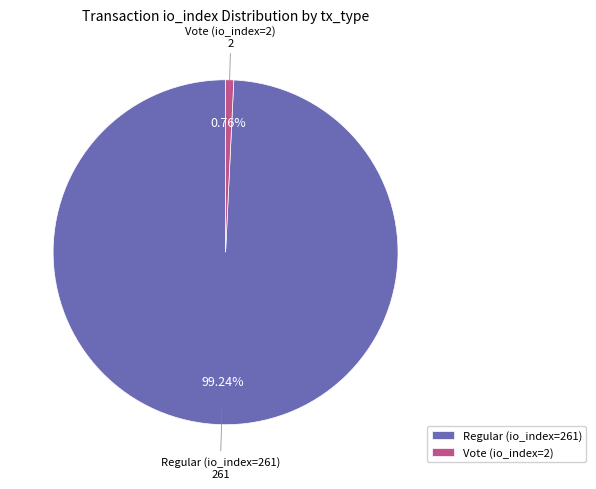

Which has a higher value, Regular (io_index=261) or Vote (io_index=2)?

Regular (io_index=261)